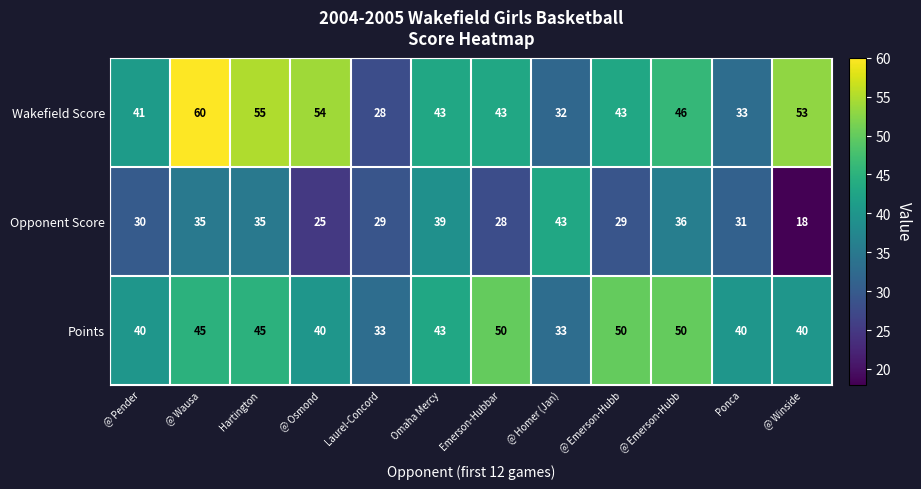

Count the number of data series in this chart.

3